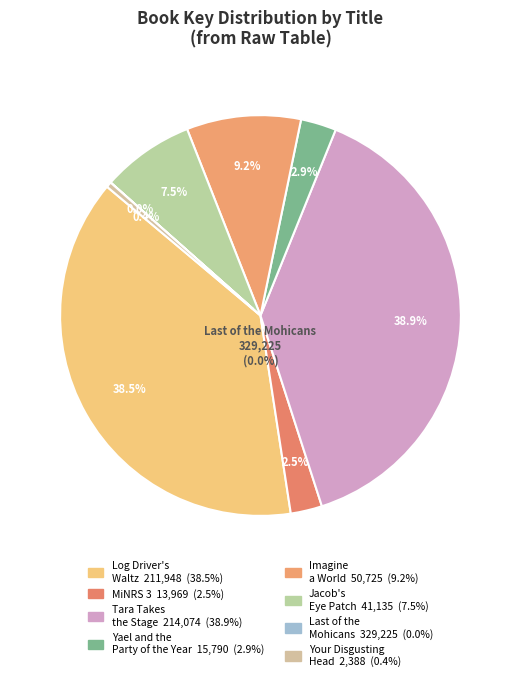

Rank the categories by value from lowest to highest.

Last of the Mohicans, Your Disgusting Head, MiNRS 3, Yael and the Party of the Year, Jacob's Eye Patch, Imagine a World, Log Driver's Waltz, Tara Takes the Stage